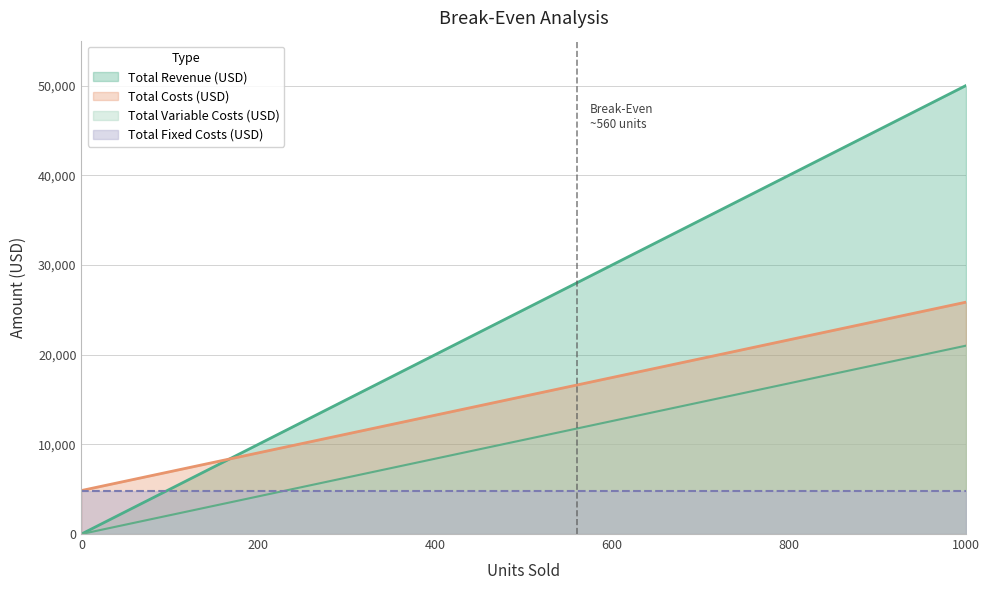

The value of Total Revenue (USD) at 300 is 21993. True or false?

False